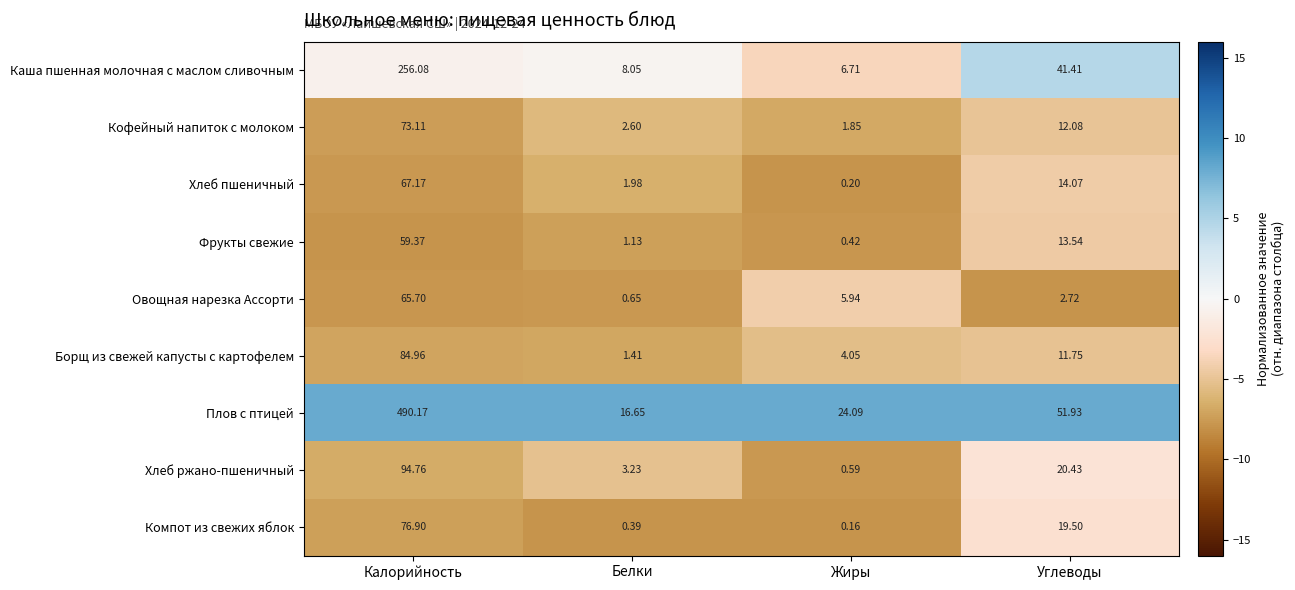

List the labels in order of Фрукты свежие value, smallest first.

Жиры, Белки, Углеводы, Калорийность